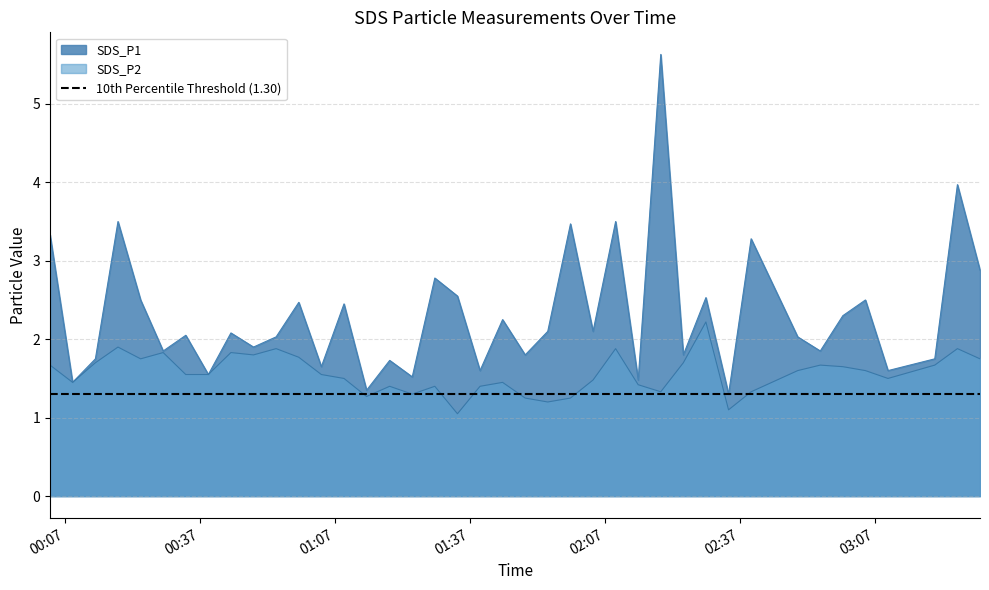

Which series has the largest total across all categories?

SDS_P1